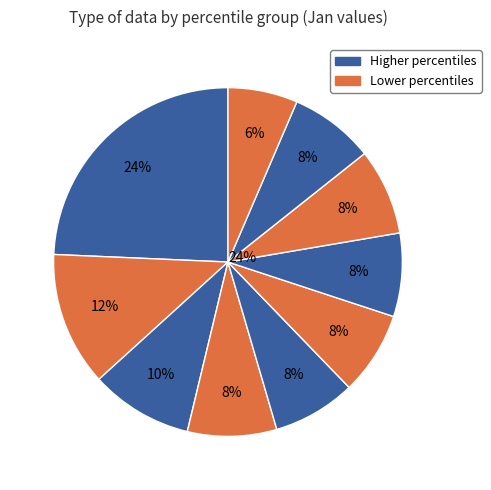

Count the number of slices in the pie.

10